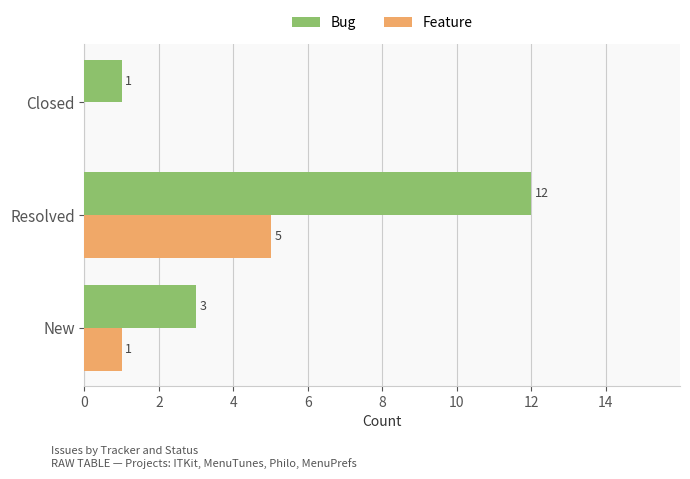

Count the Feature values in the range 0 to 5.

3